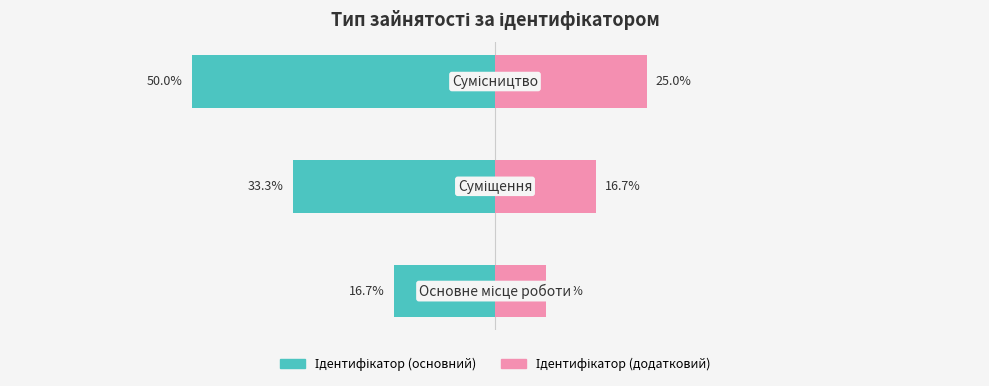

Reading left to right, extract all data points from this chart.

Ідентифікатор (основний): −80=-16.7	−60=-33.3	−40=-50.0
Ідентифікатор (додатковий): −80=8.3	−60=16.7	−40=25.0